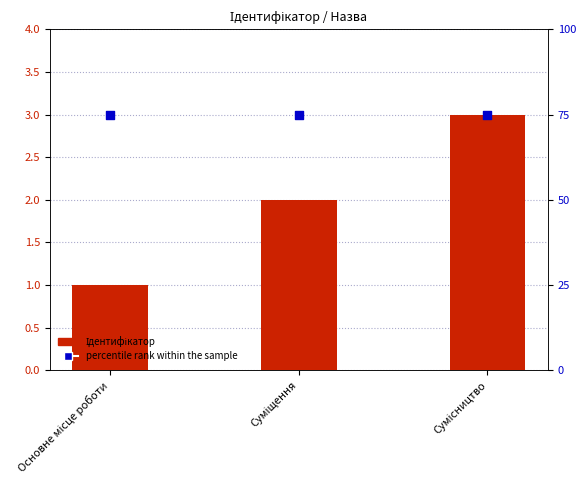

At which category is the sum across all series the highest?

Сумісництво